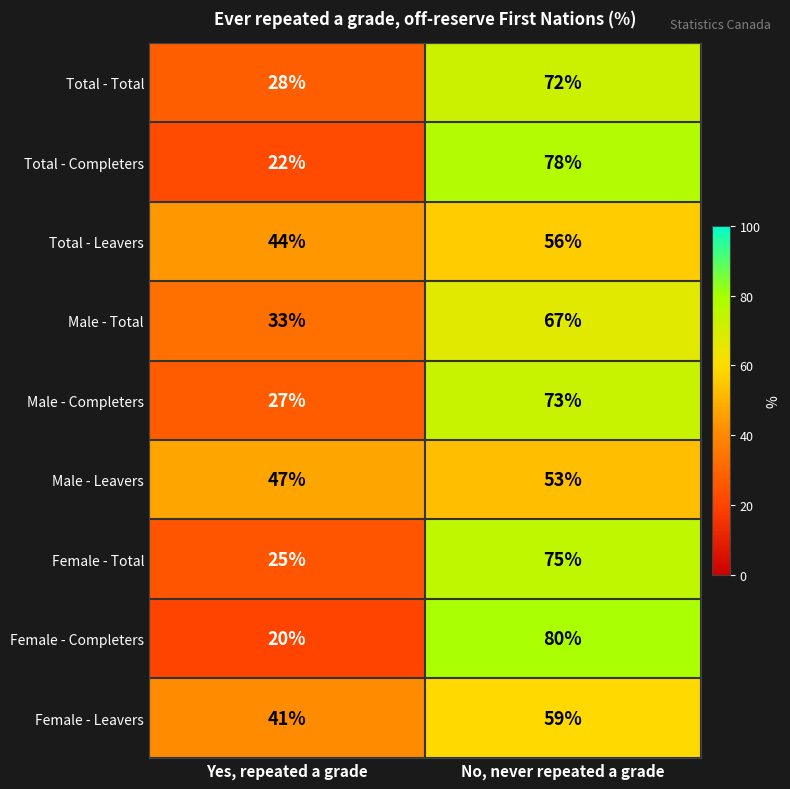

At which category is the sum across all series the highest?

No, never repeated a grade